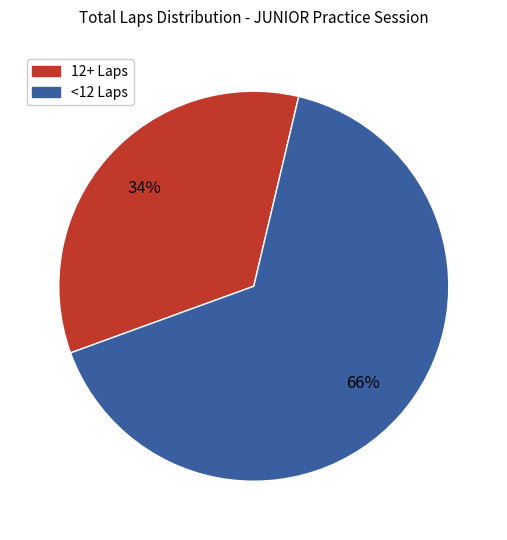

To the nearest percent, what is the average slice percentage?

50%